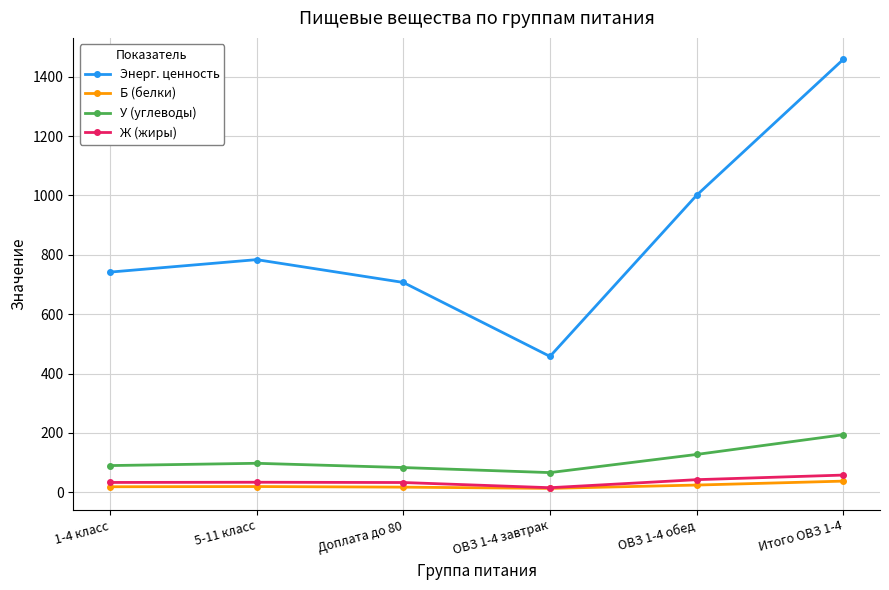

At which label is Энерг. ценность closest to 958?

ОВЗ 1-4 обед